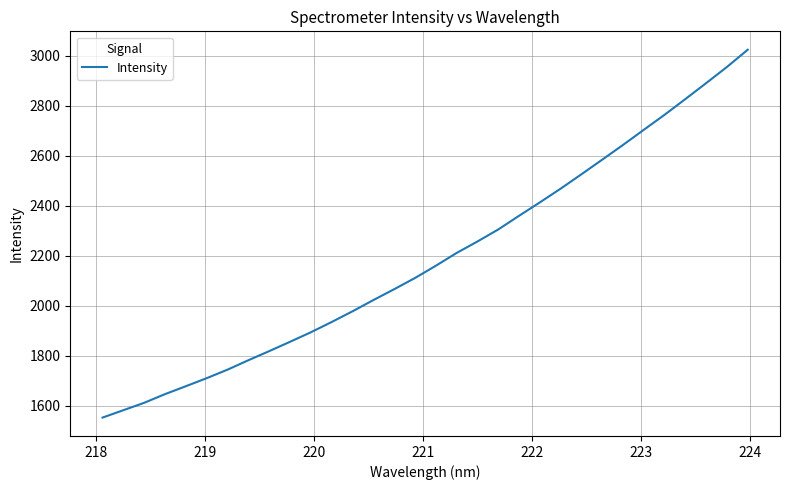

What is the difference between the maximum and minimum values?

1471.5